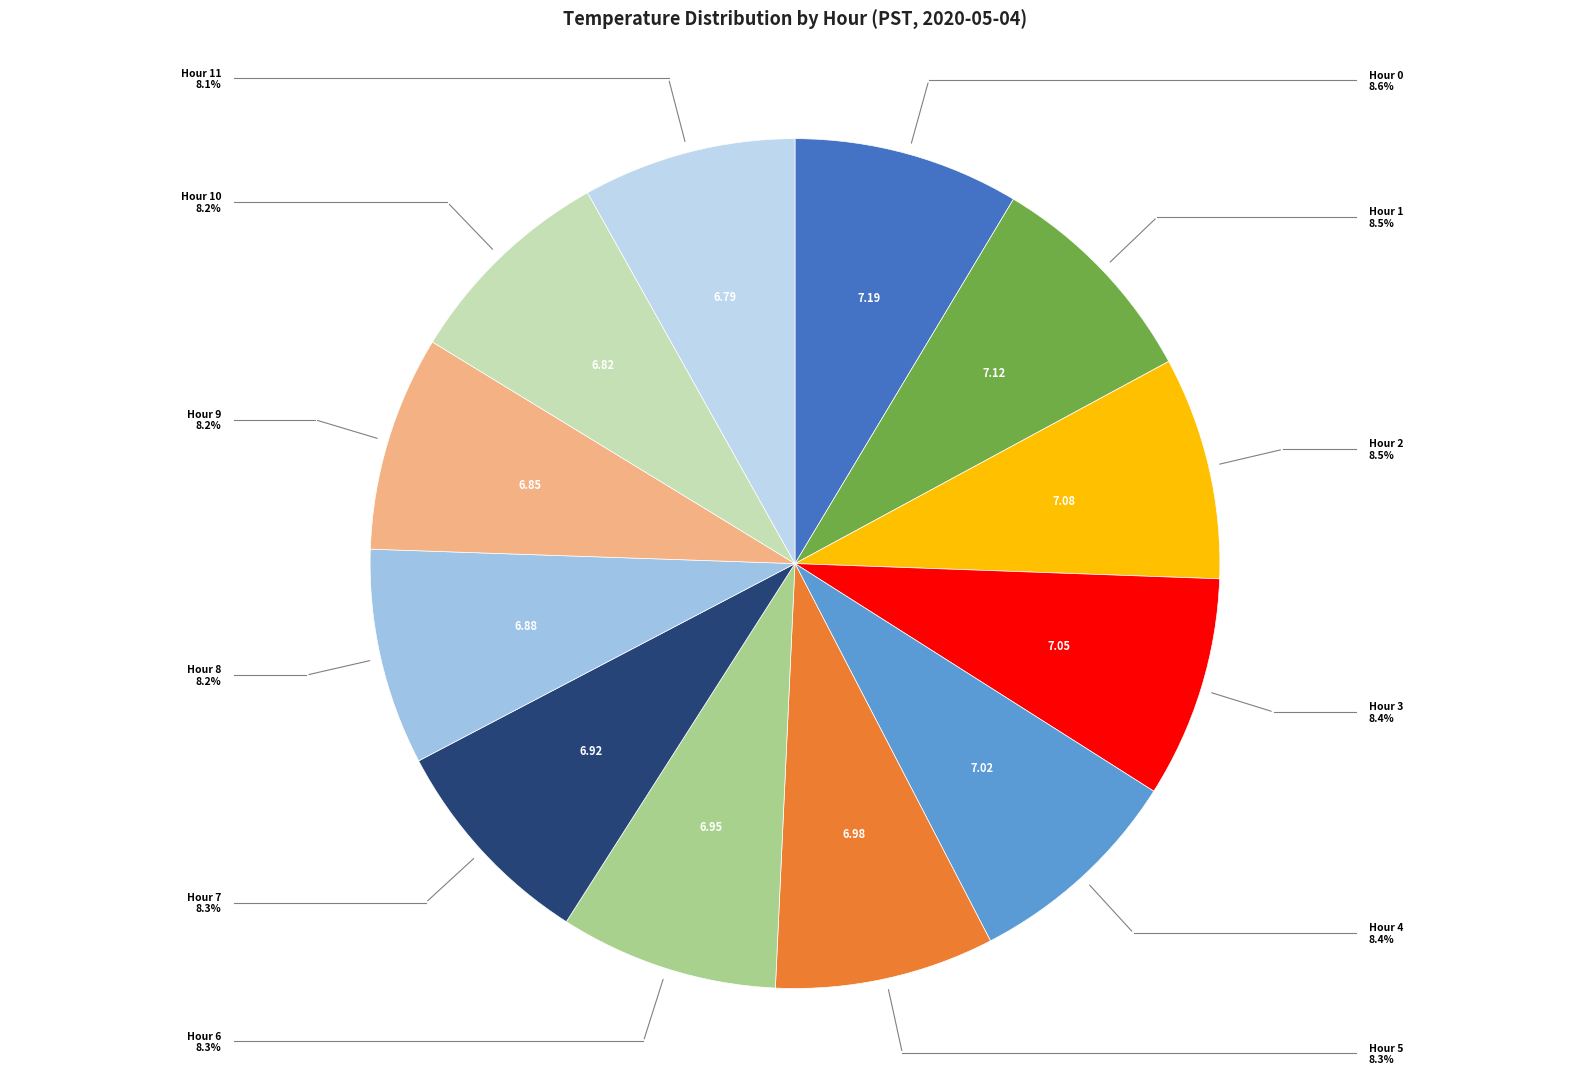

What is the ratio of the value at Hour 11 to the value at Hour 6?

1.0